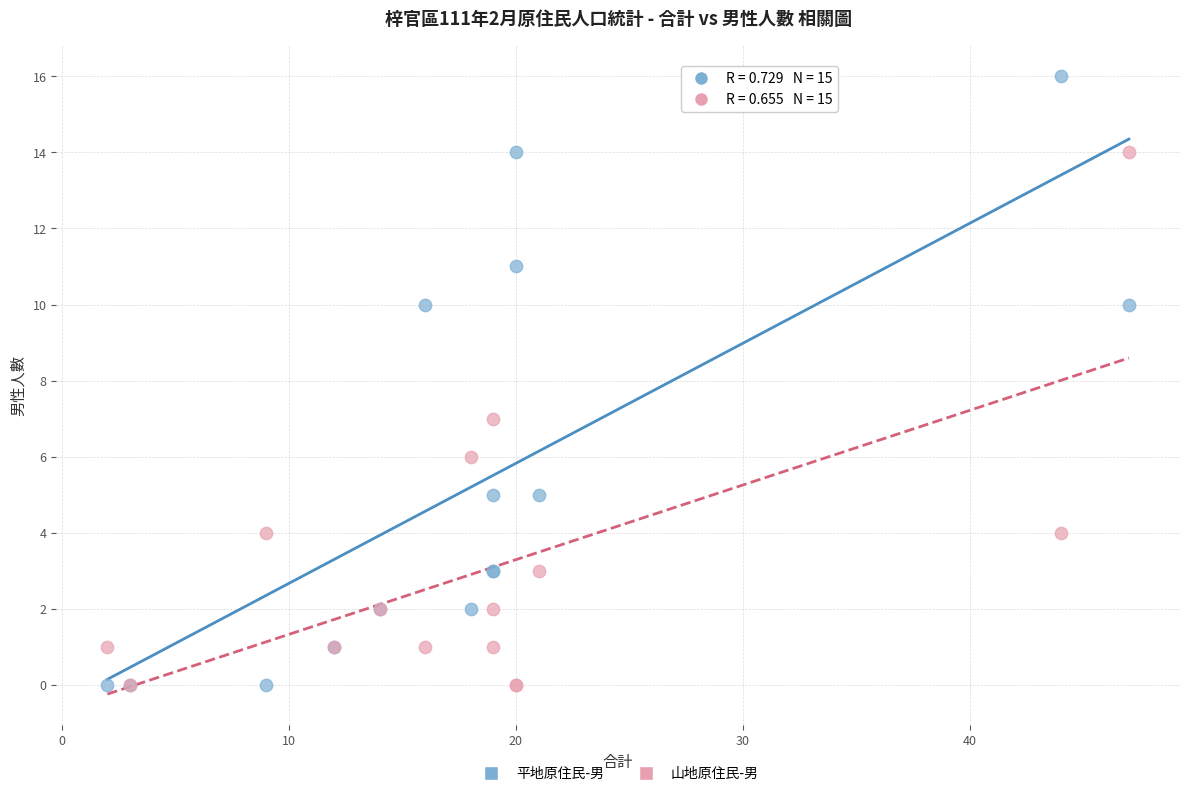

In the 平地原住民-男 series, what Y value is closest to 8?

10